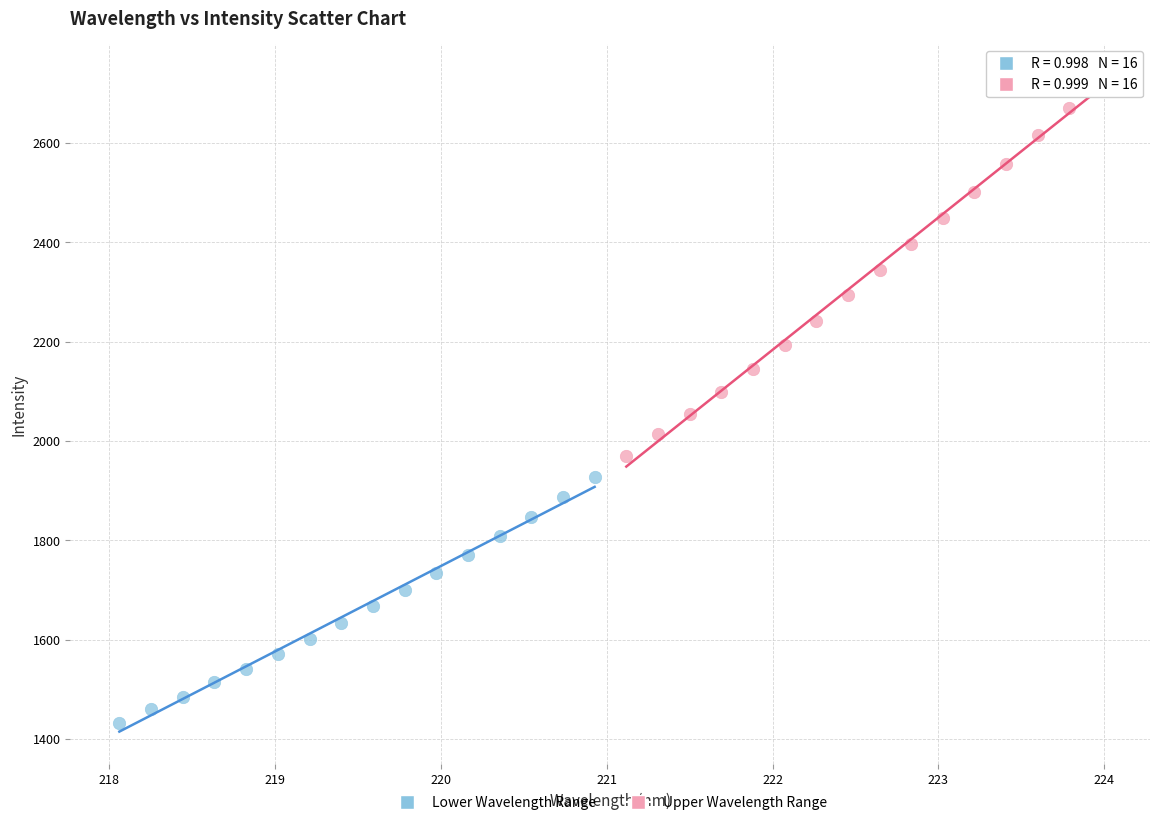

Which series has the largest Y range (max minus min)?

Upper Wavelength Range